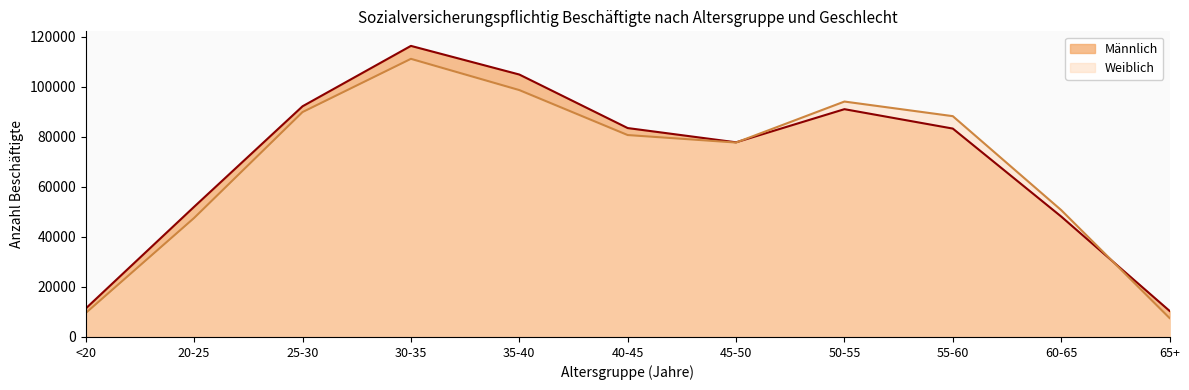

True or false: Männlich has more than 0 points higher than both neighbors.

True